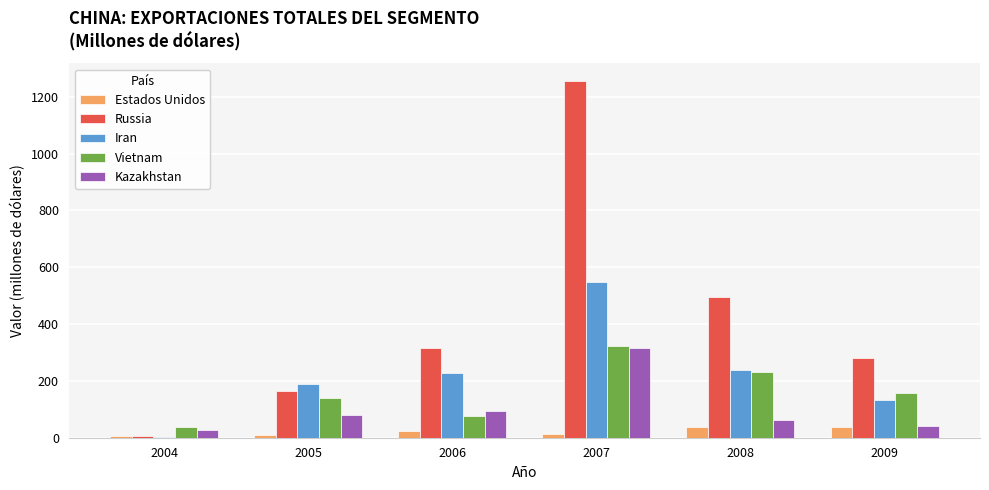

What value does the Estados Unidos series have at 2008?

36.0